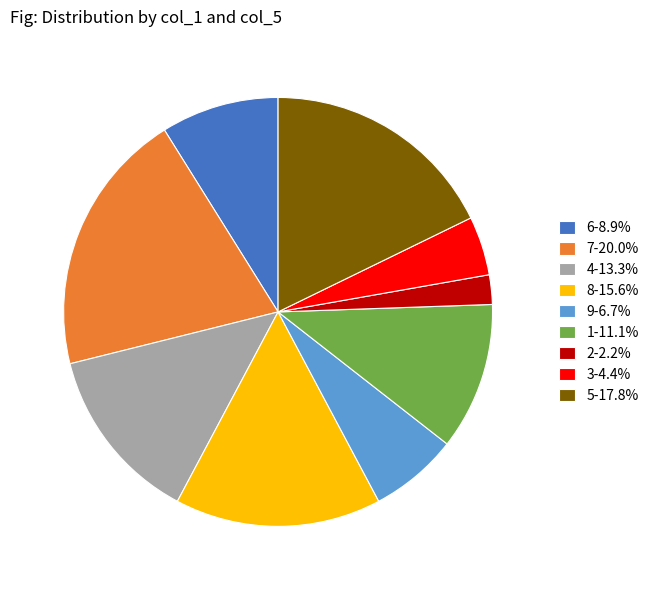

Does any single category account for the majority?

No